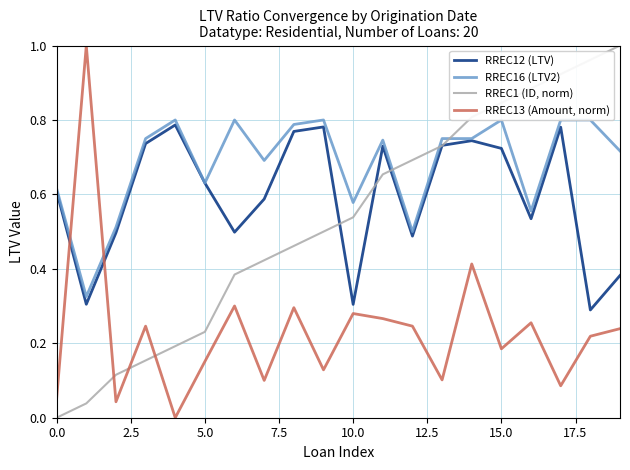

At which category is the sum across all series the highest?

14